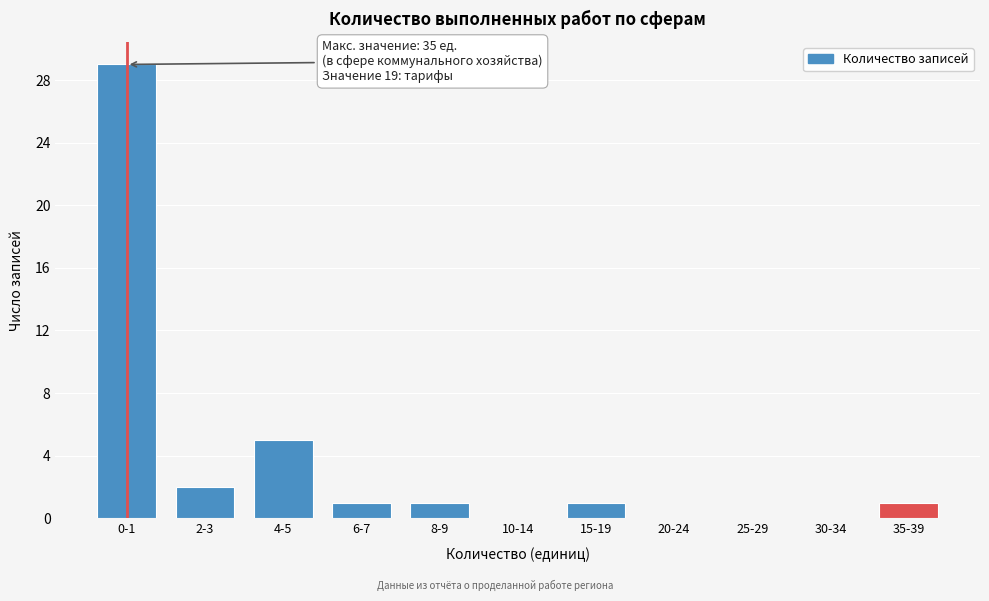

Reading right to left, extract all data points from this chart.

35-39=1	30-34=0	25-29=0	20-24=0	15-19=1	10-14=0	8-9=1	6-7=1	4-5=5	2-3=2	0-1=29